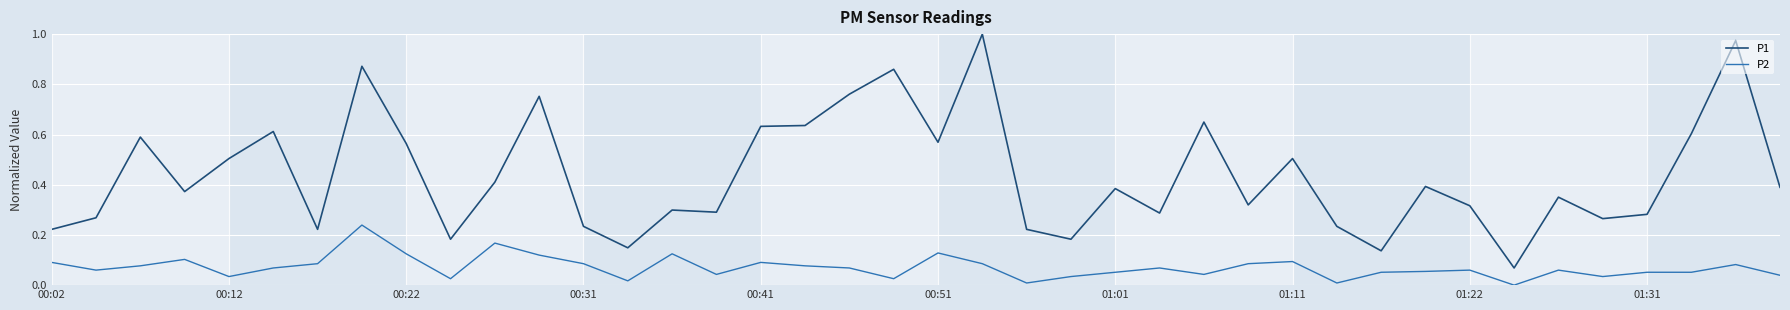

True or false: P1 and P2 intersect in this chart.

False